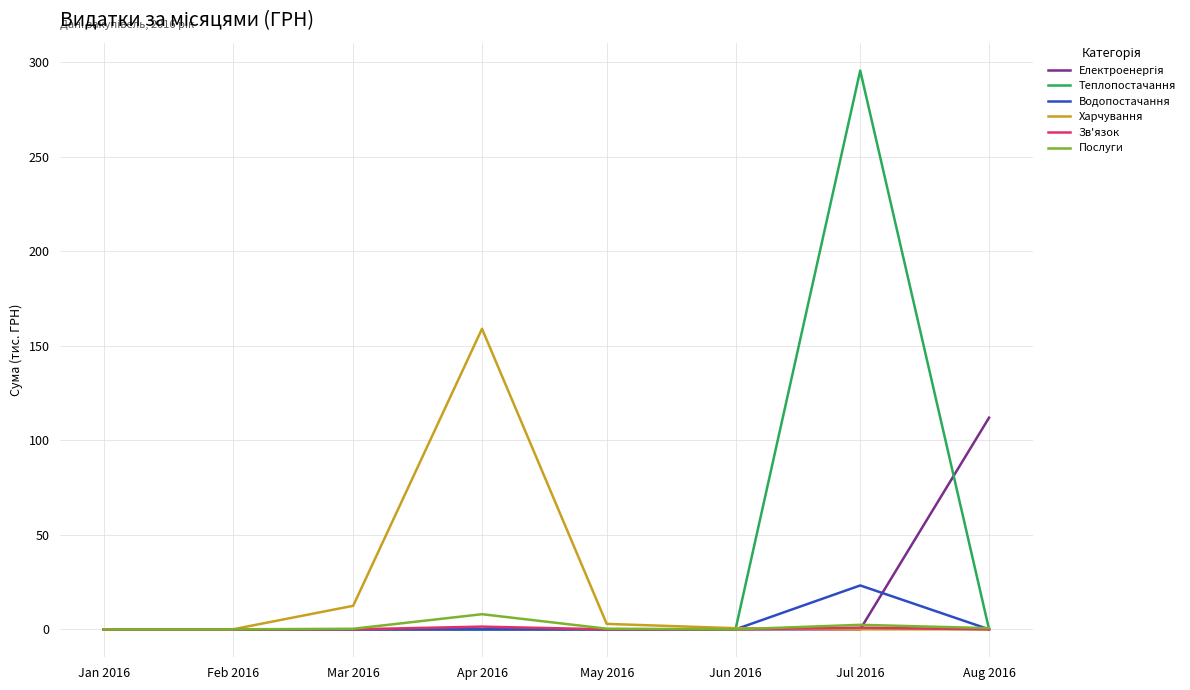

Between Mar 2016 and Apr 2016, which series saw the biggest shift?

Харчування